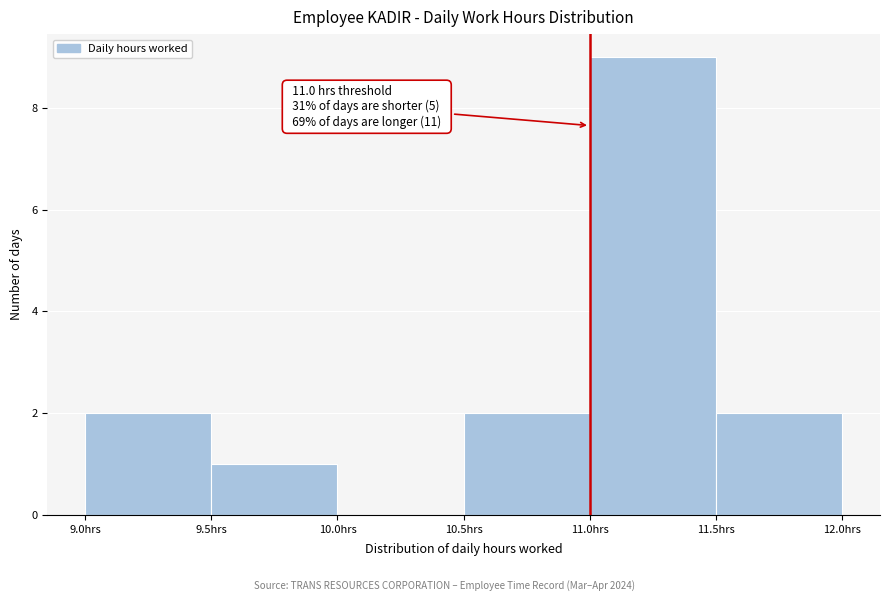

Which range on the x-axis has the tallest bar?

11.0 to 11.5